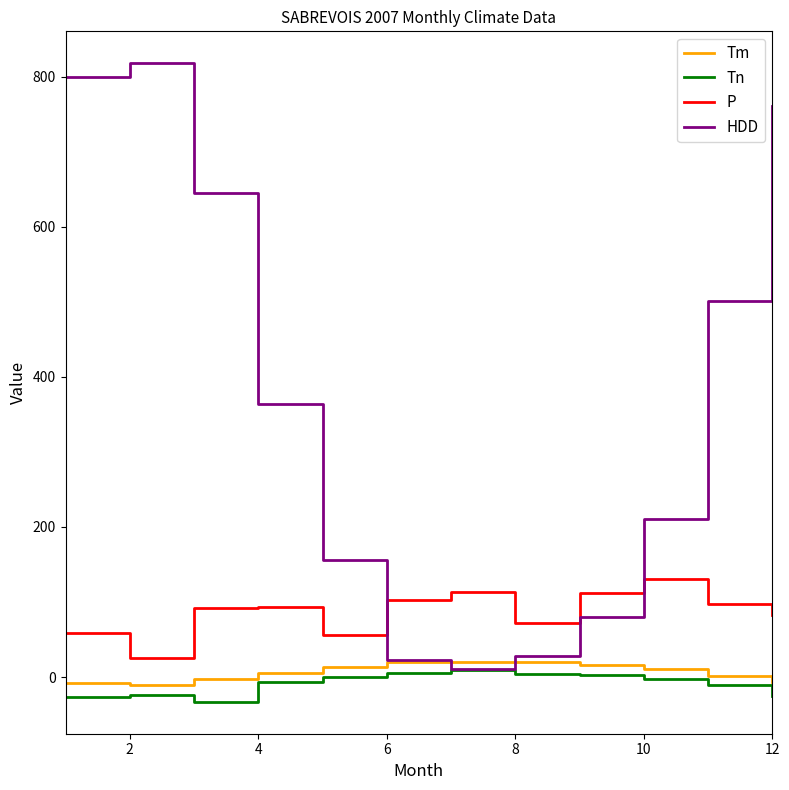

Which series has the largest range (max minus min)?

HDD